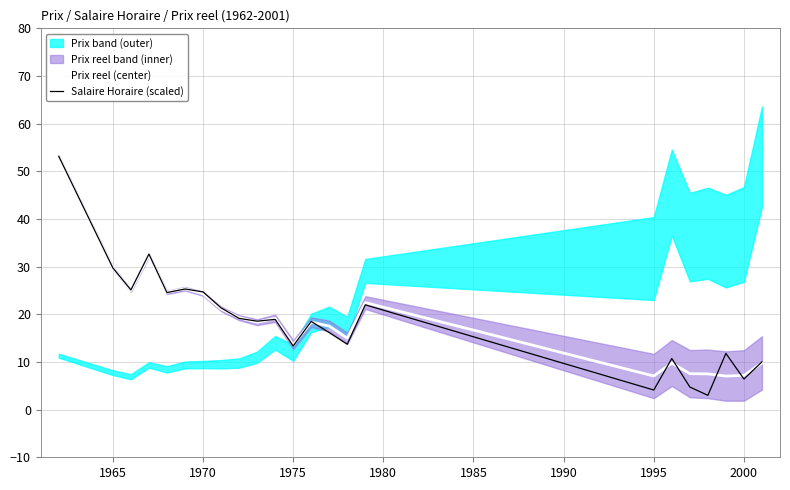

How many values in the Salaire Horaire (scaled) series are below 18?

10